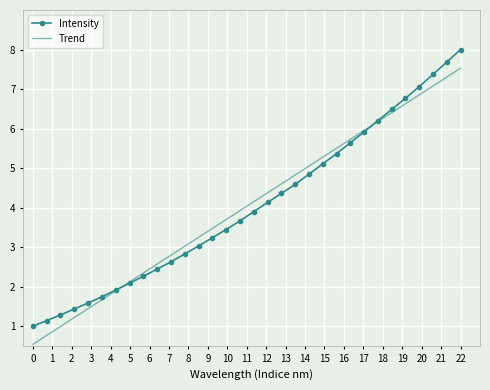

What is the maximum value for Trend?

7.5